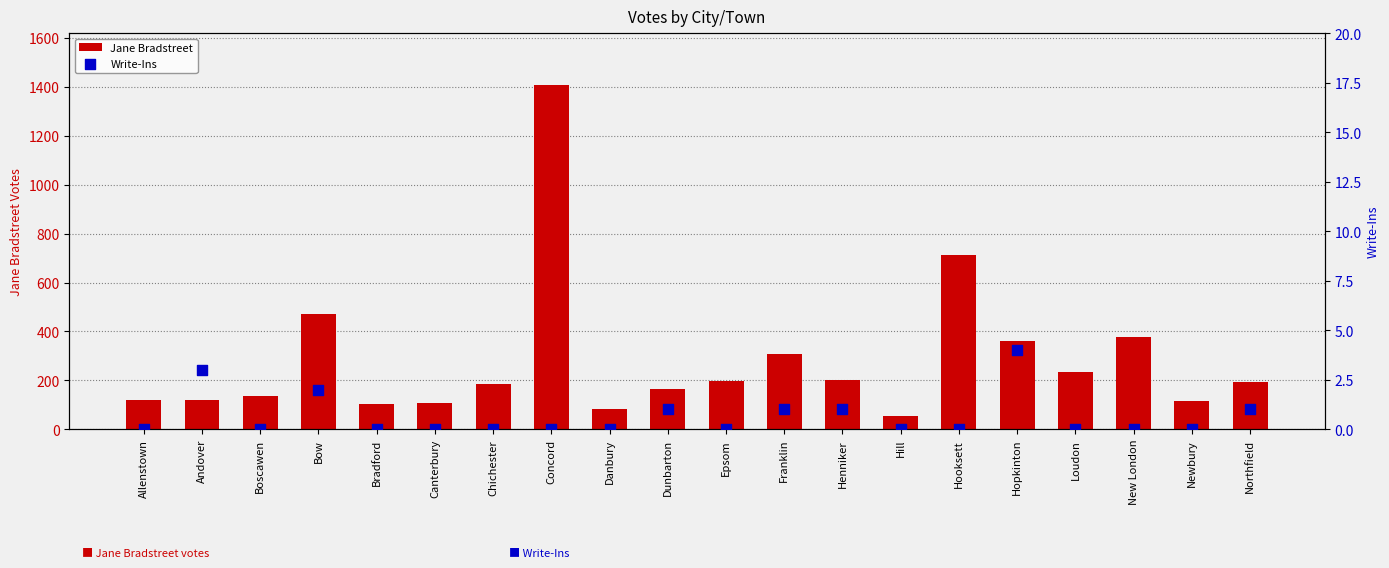

Is the value of Write-Ins at Canterbury greater than the value of Jane Bradstreet at Hill?

No